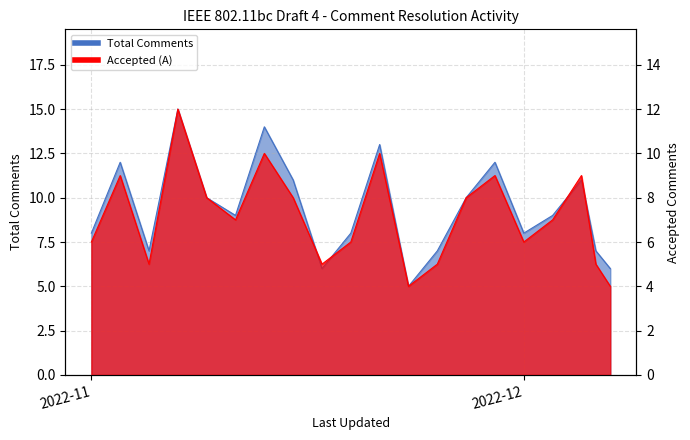

What is the value of the Accepted (A) point at the 1st from the left?

6